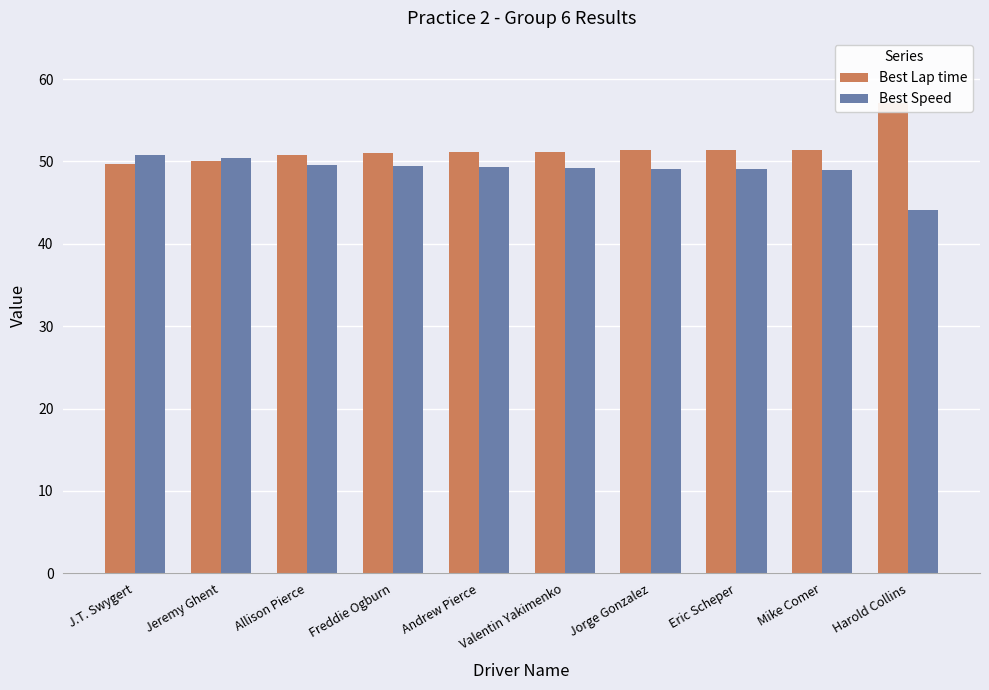

Where does the Best Speed series first go above 49?

J.T. Swygert